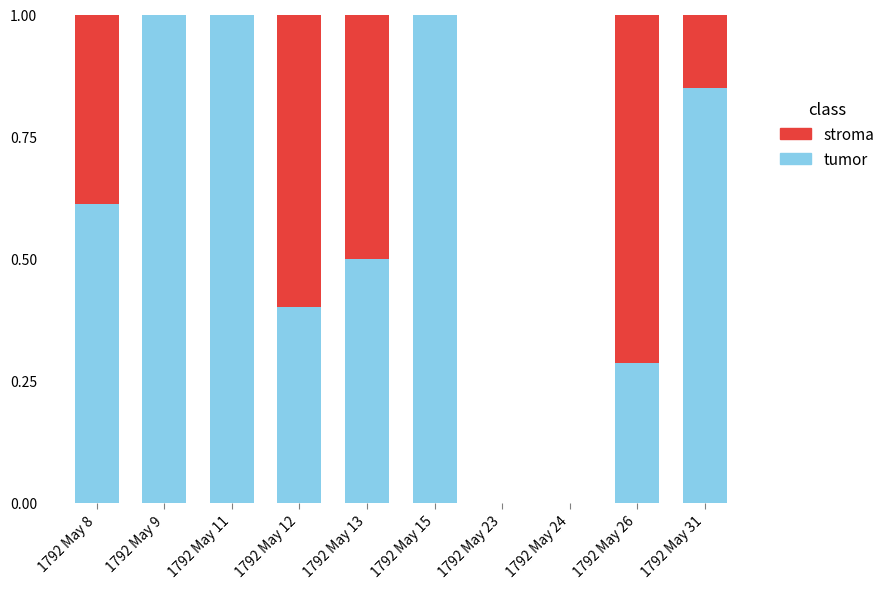

What is the total value across all series at 1792 May 13?

1.0